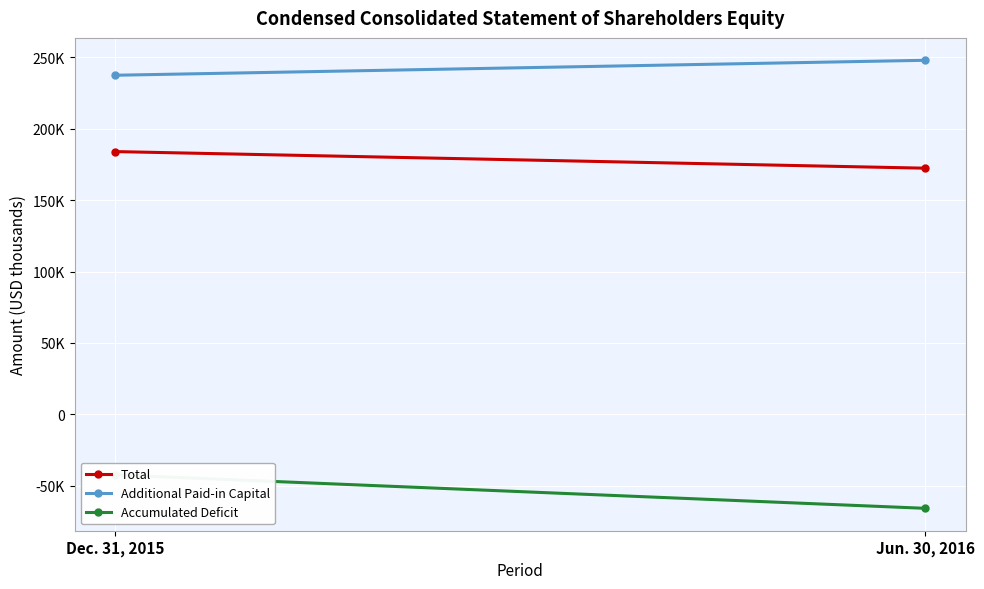

What is the label of the 2nd point from the right?

Dec. 31, 2015